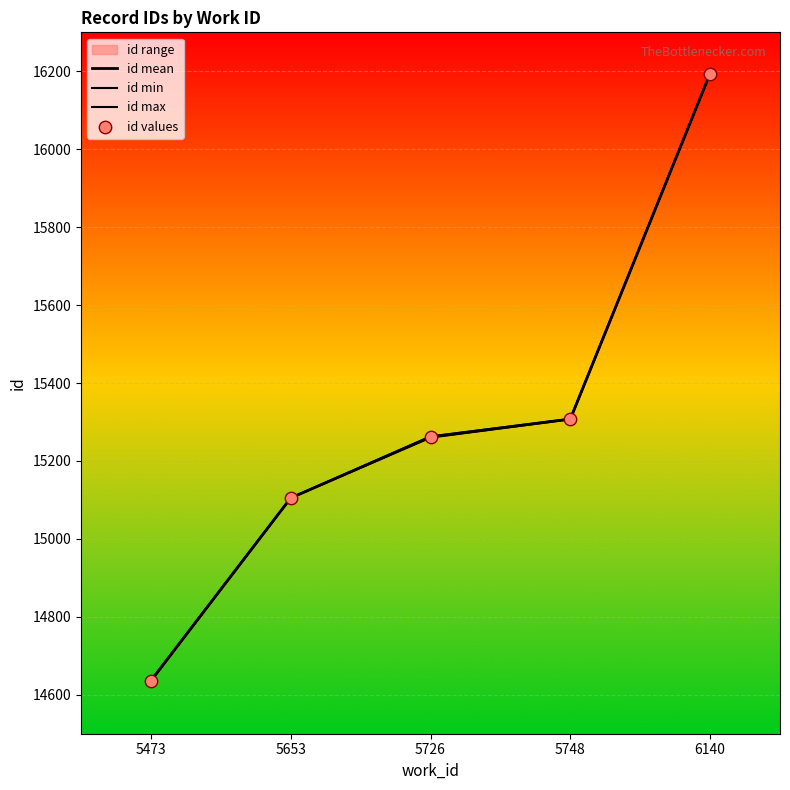

At which category is the sum across all series the highest?

6140